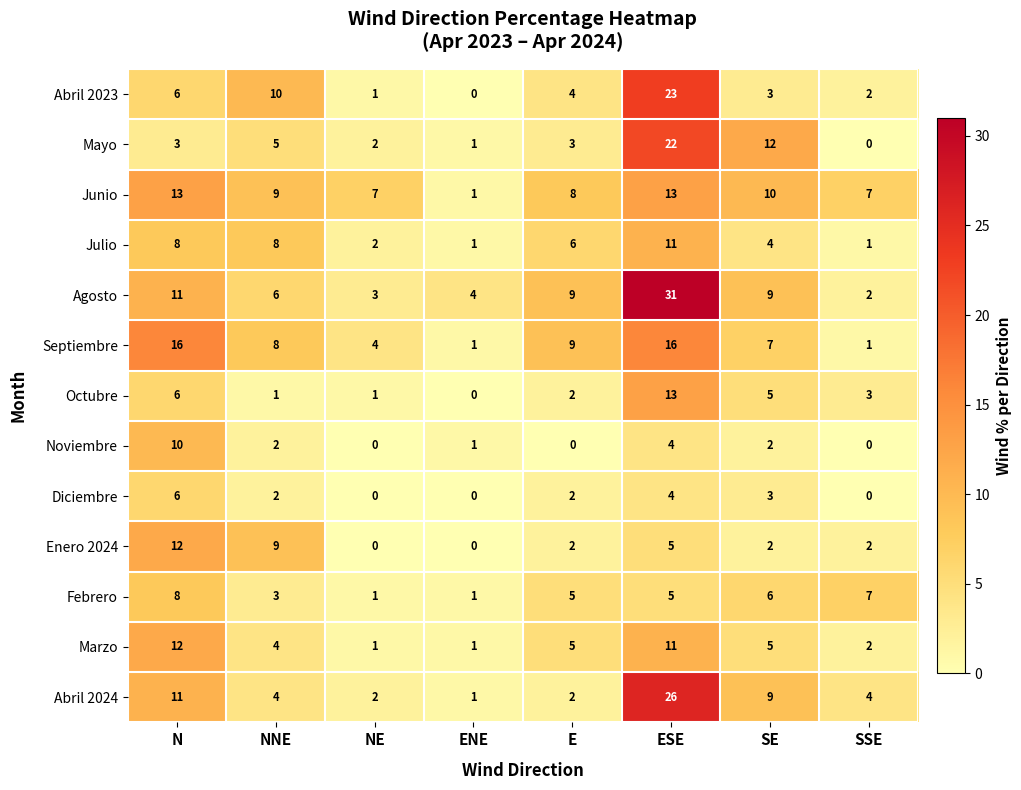

What is the difference between the second highest and minimum values in the Abril 2024 series?

10